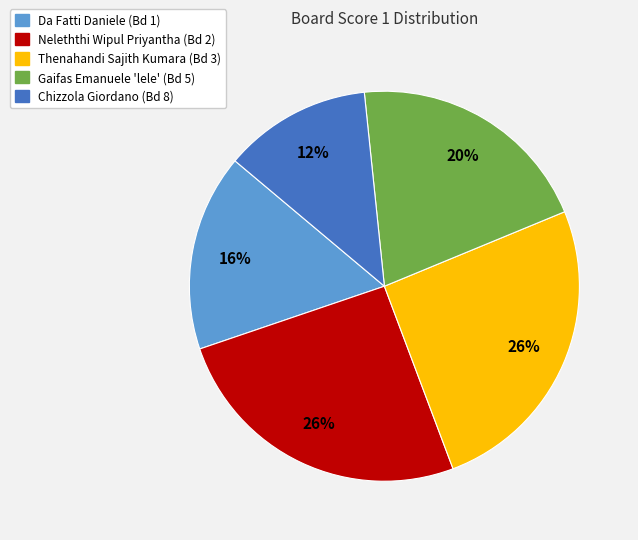

Is there a majority slice in this chart?

No